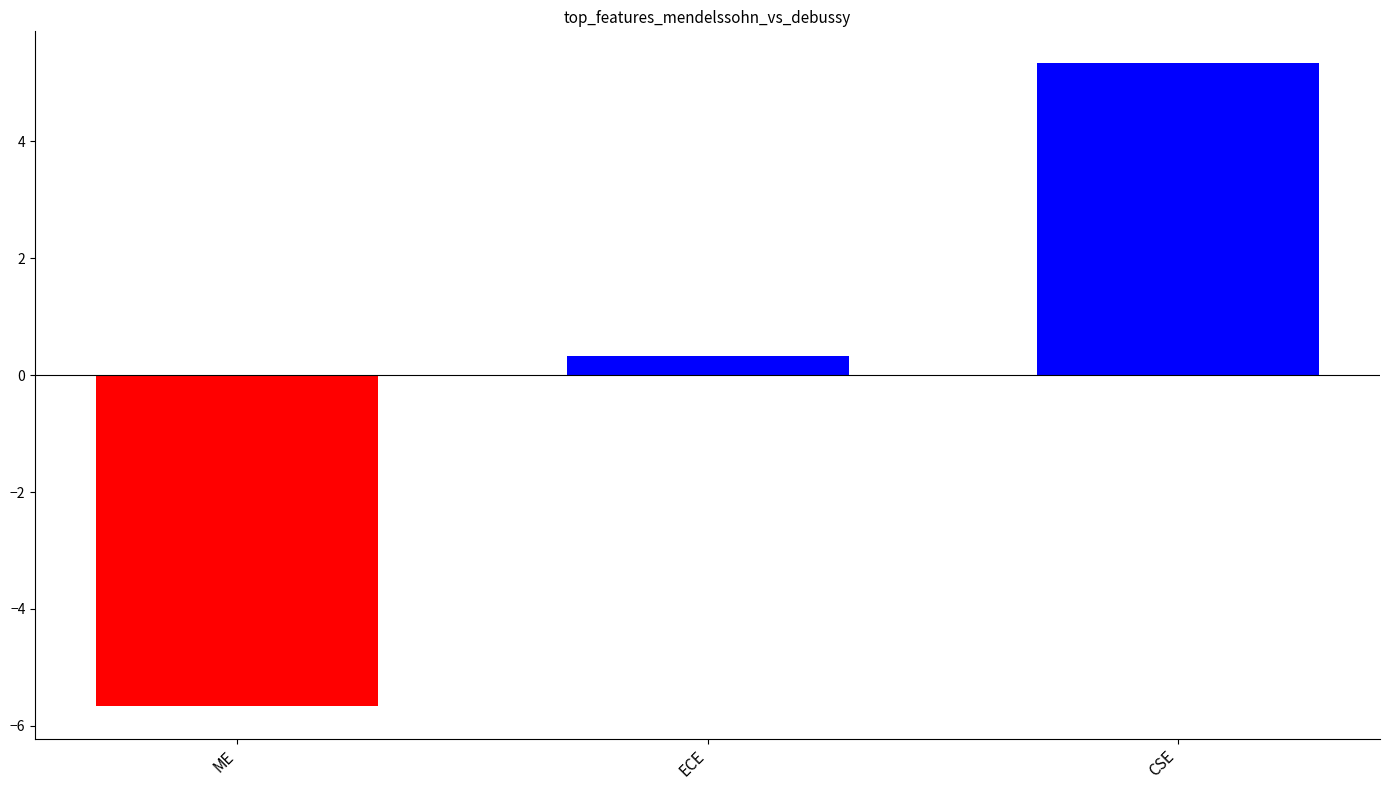

What is the difference between the values at ECE and CSE?

5.0